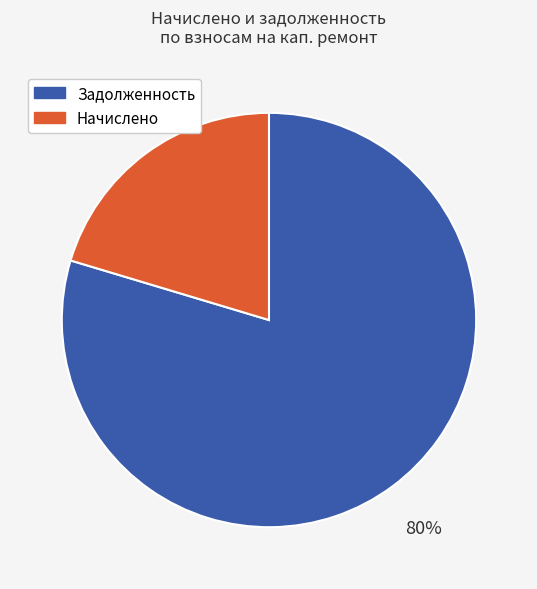

Do Задолженность and Начислено together represent more than half of the pie?

Yes